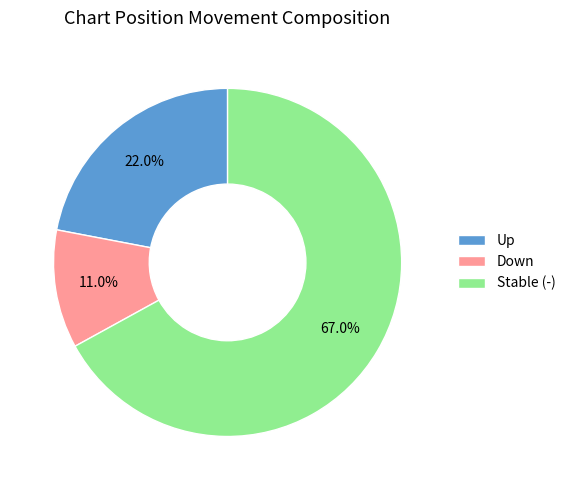

Rank the categories by value from highest to lowest.

Stable (-), Up, Down